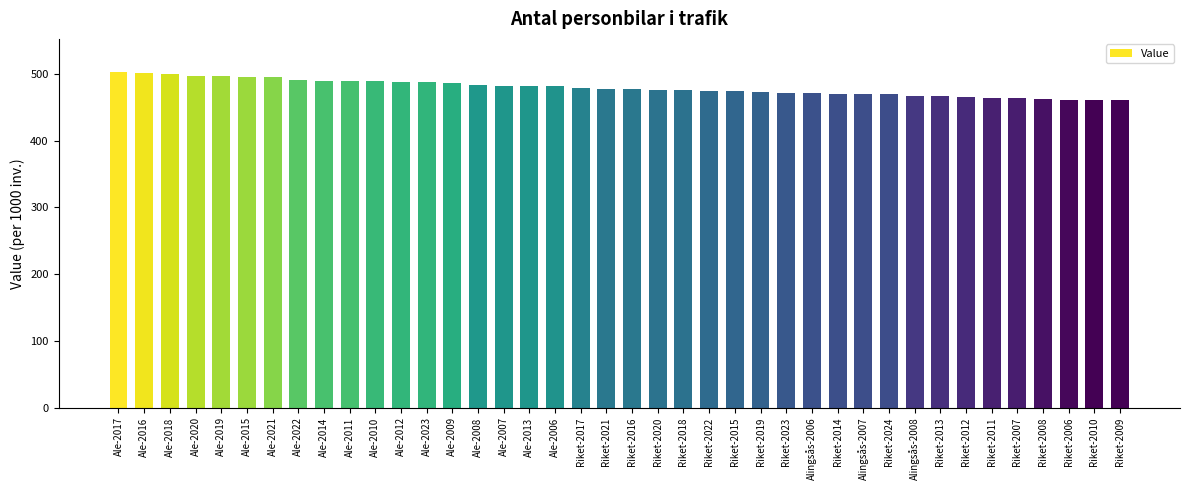

What is the smallest value displayed?

460.4